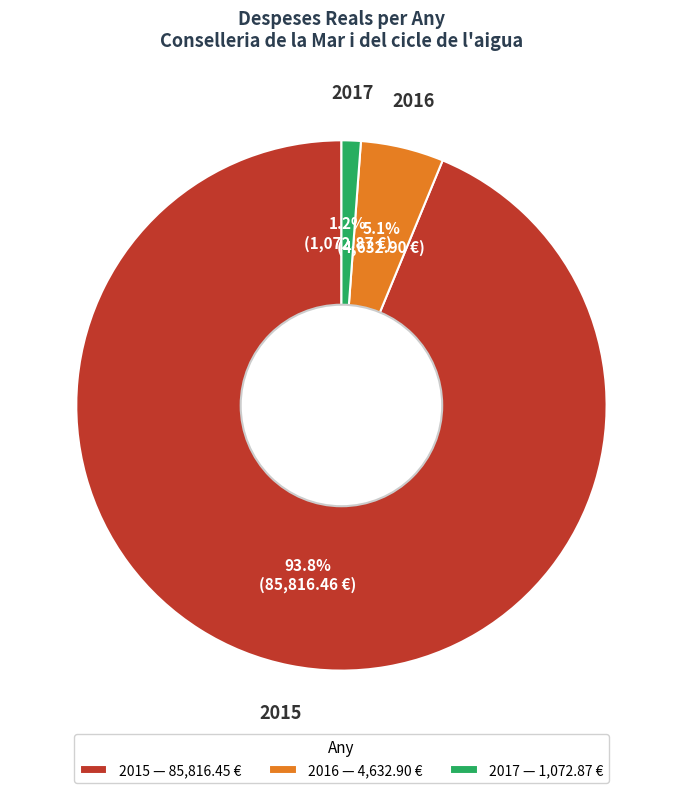

Is it true that 2015 is 94% of the pie?

True